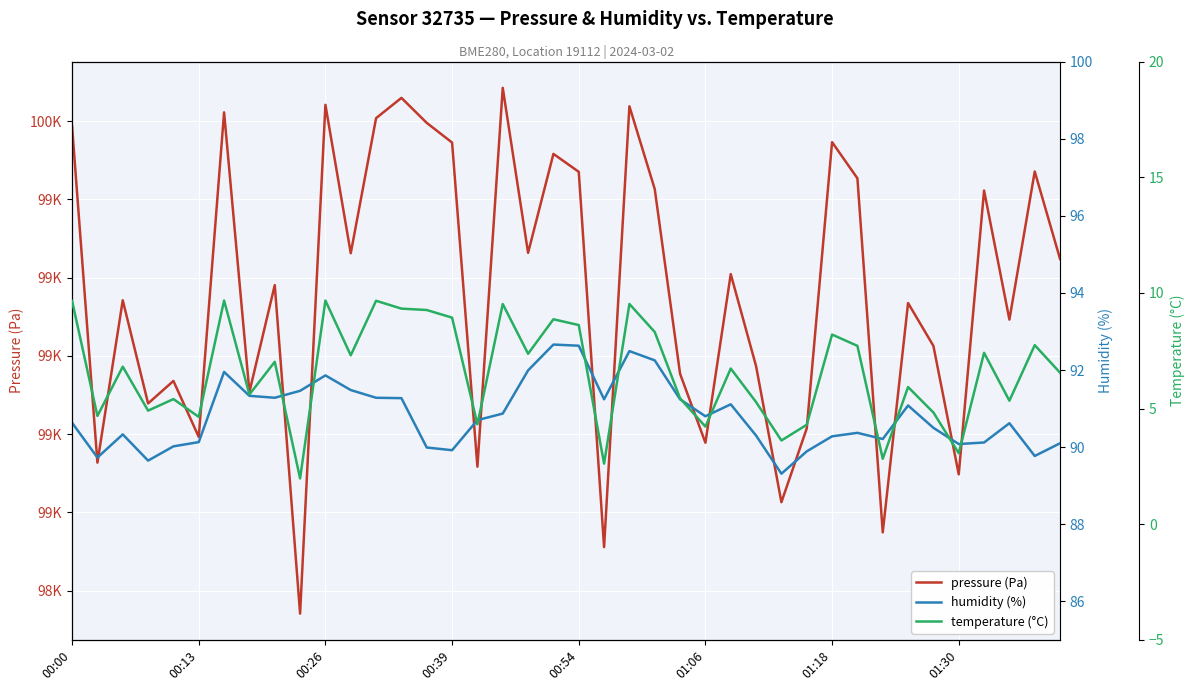

At which category is the sum across all series the highest?

17